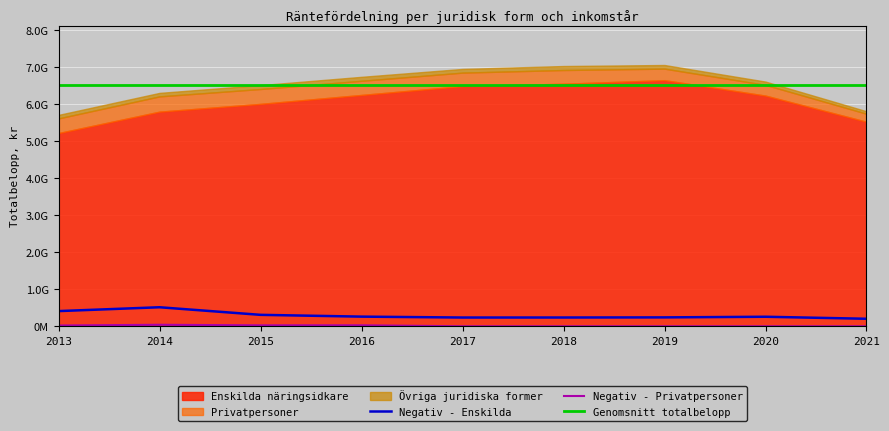

List the labels in order of Enskilda näringsidkare value, smallest first.

2013, 2021, 2014, 2015, 2020, 2016, 2017, 2018, 2019